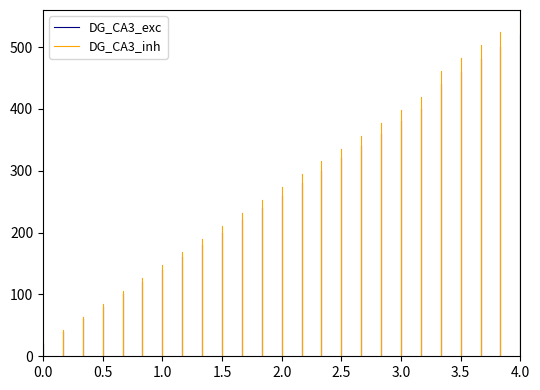

Which series has the largest total across all categories?

DG_CA3_inh